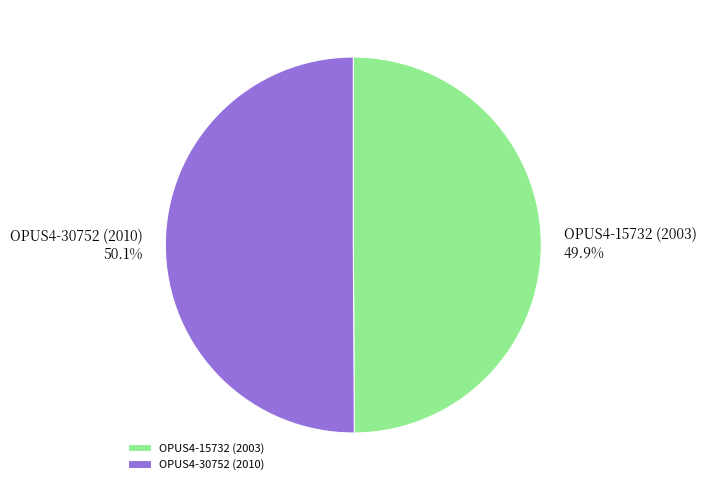

Does any single category account for the majority?

Yes